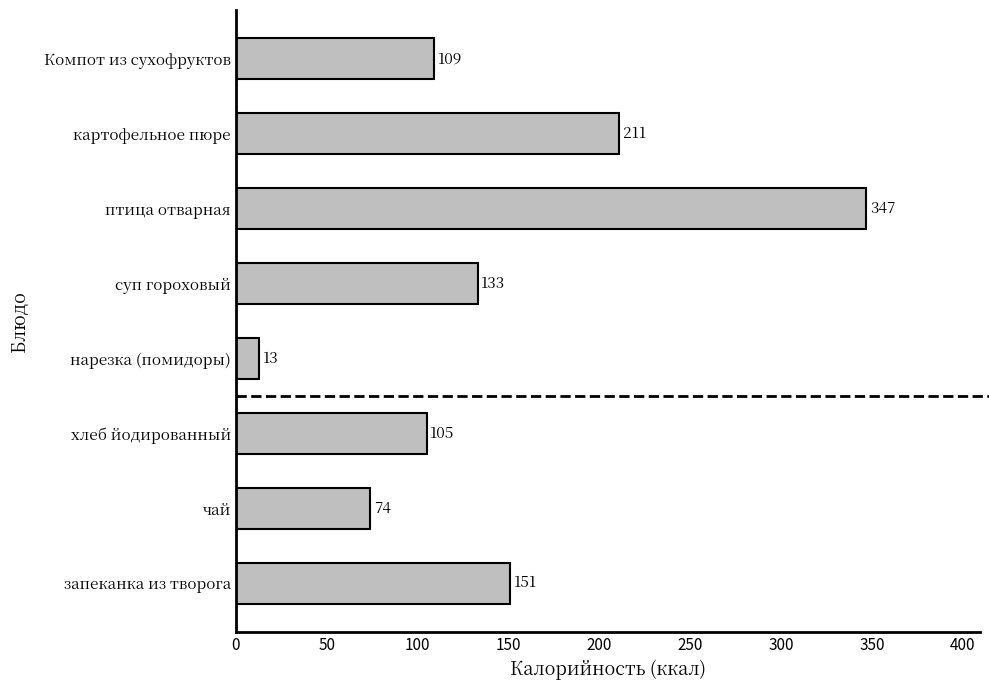

List the labels in order of value, smallest first.

нарезка (помидоры), чай, хлеб йодированный, Компот из сухофруктов, суп гороховый, запеканка из творога, картофельное пюре, птица отварная